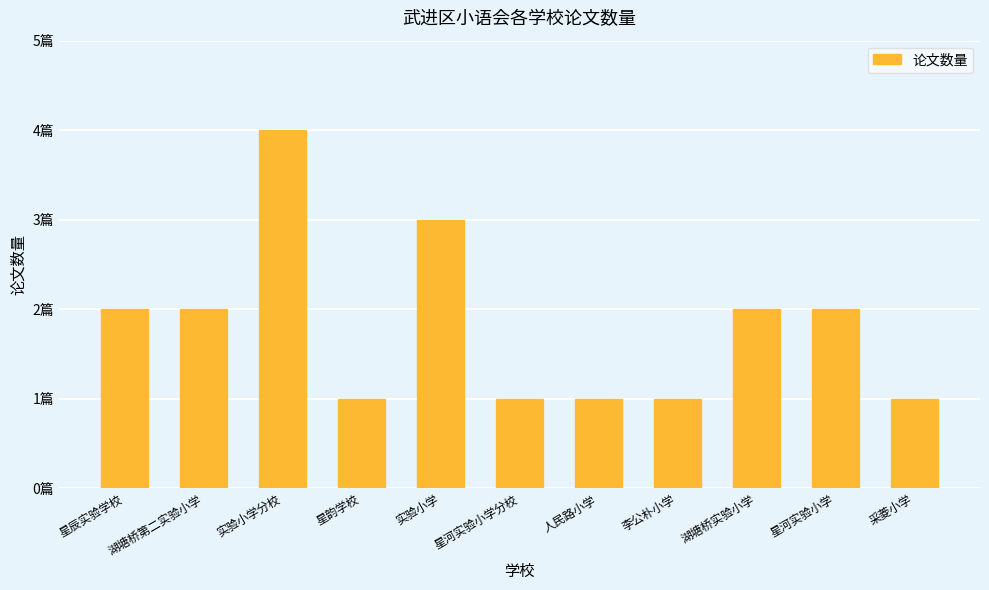

What position from the left is 人民路小学?

7